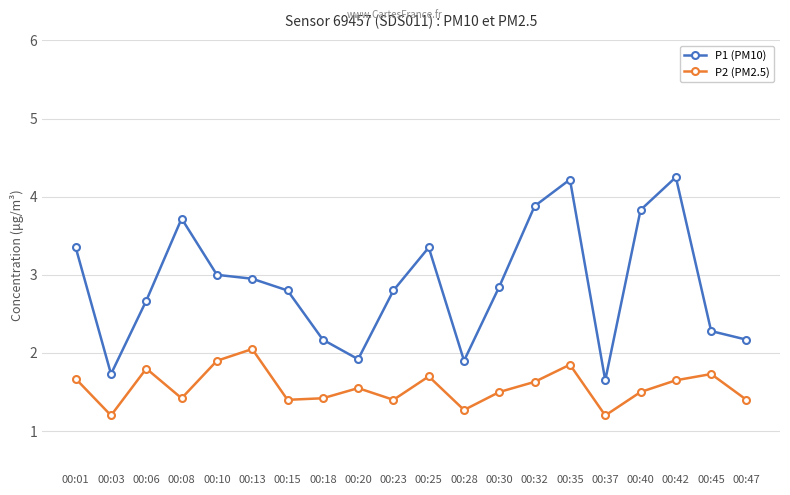

What is the average value of the P2 (PM2.5) series?

1.6